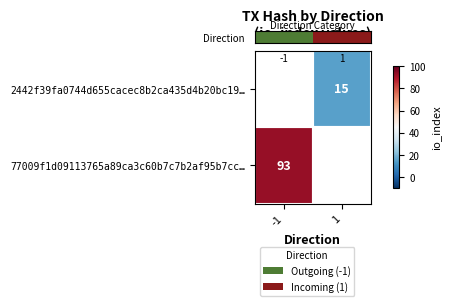

At how many categories does at least one series exceed 71?

1